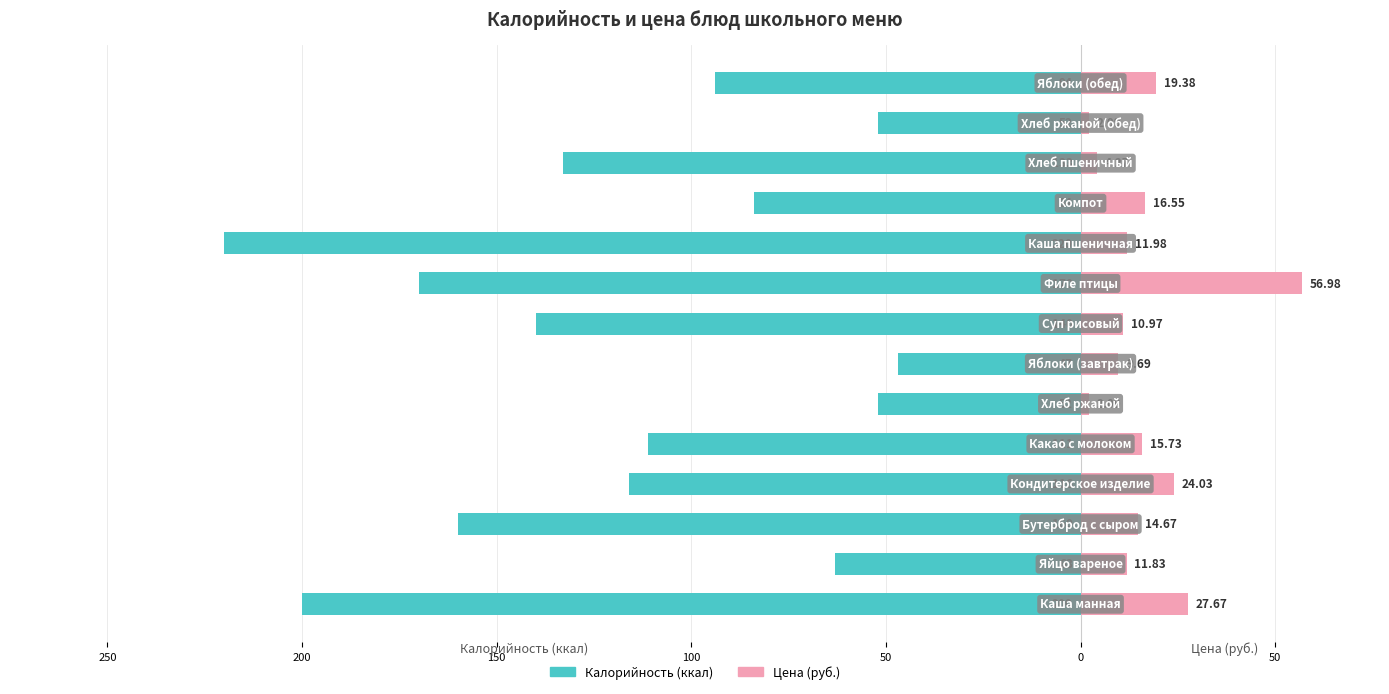

What is the maximum value shown in the chart?

57.0